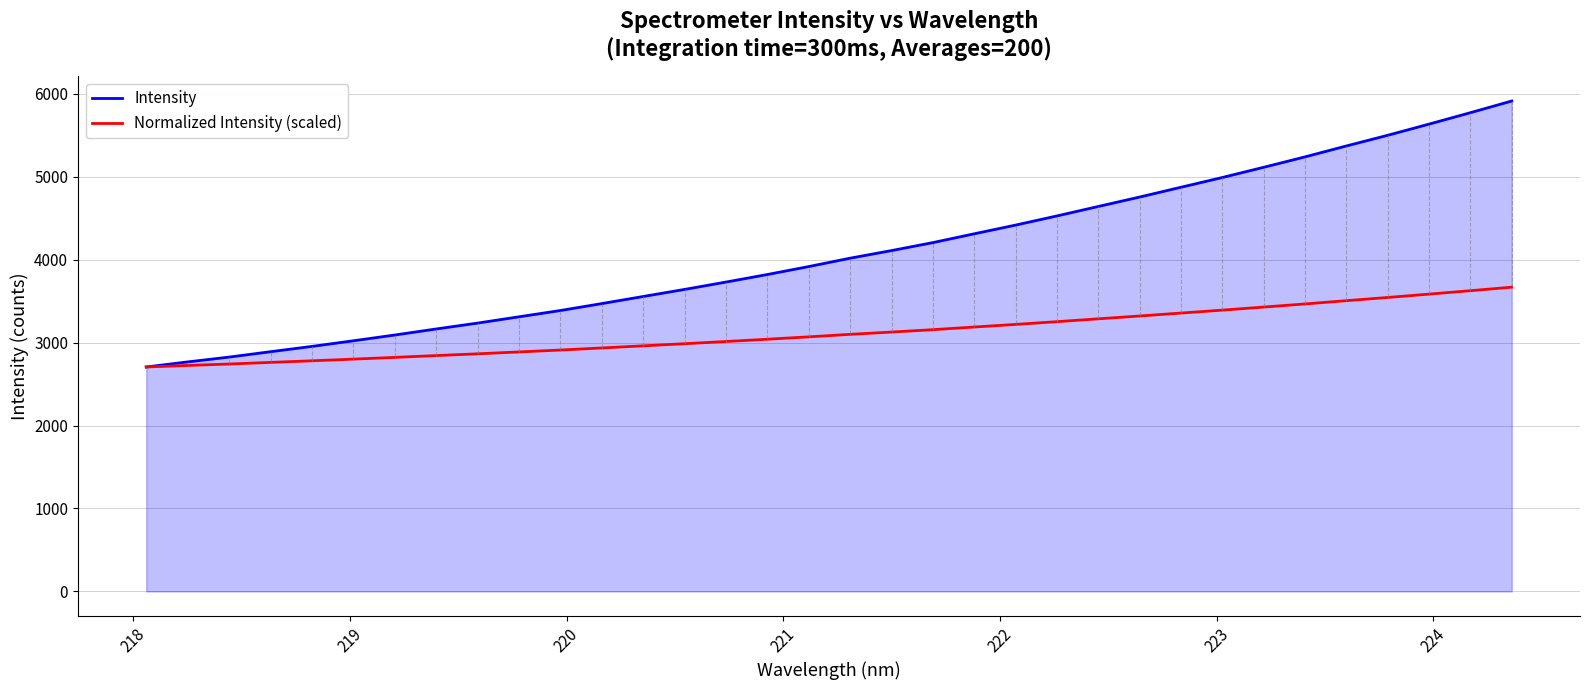

What is the difference between the second highest and second lowest values in the Intensity series?

3003.9